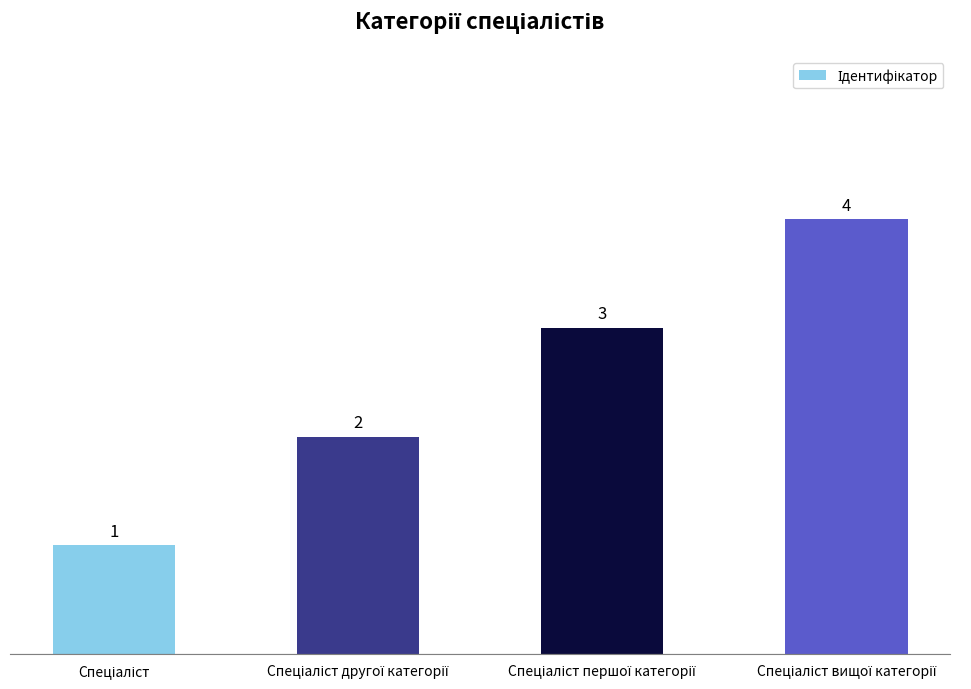

Are the bars horizontal?

No